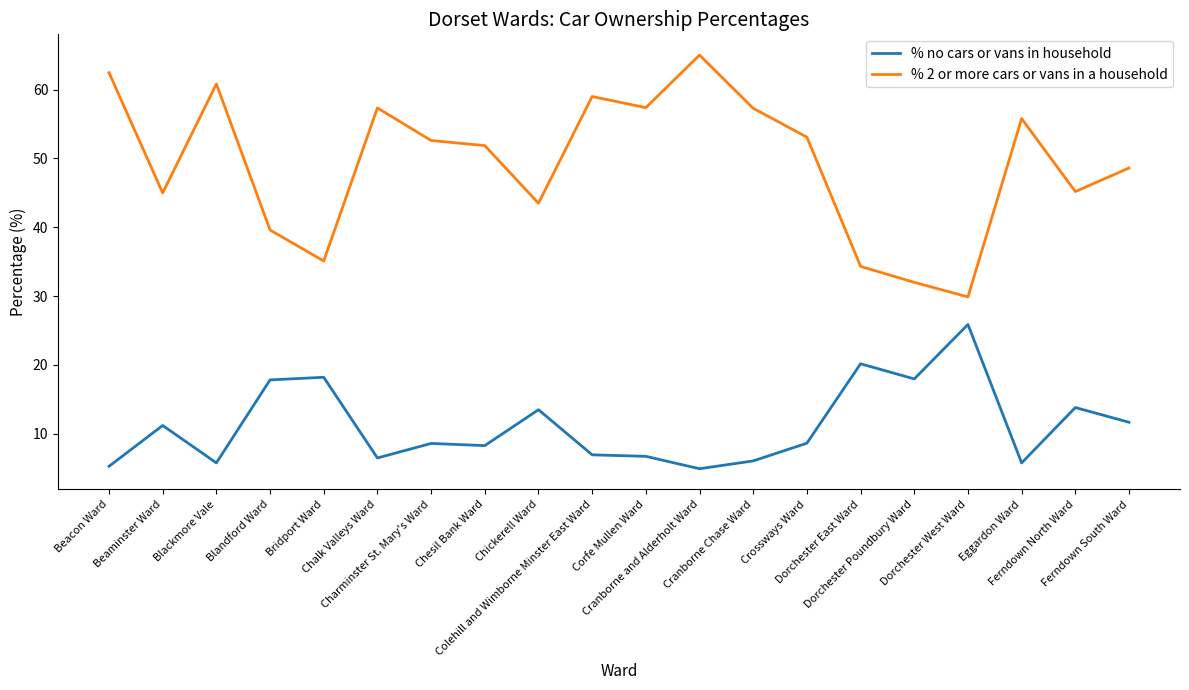

What are all the series names shown in the legend?

% no cars or vans in household, % 2 or more cars or vans in a household